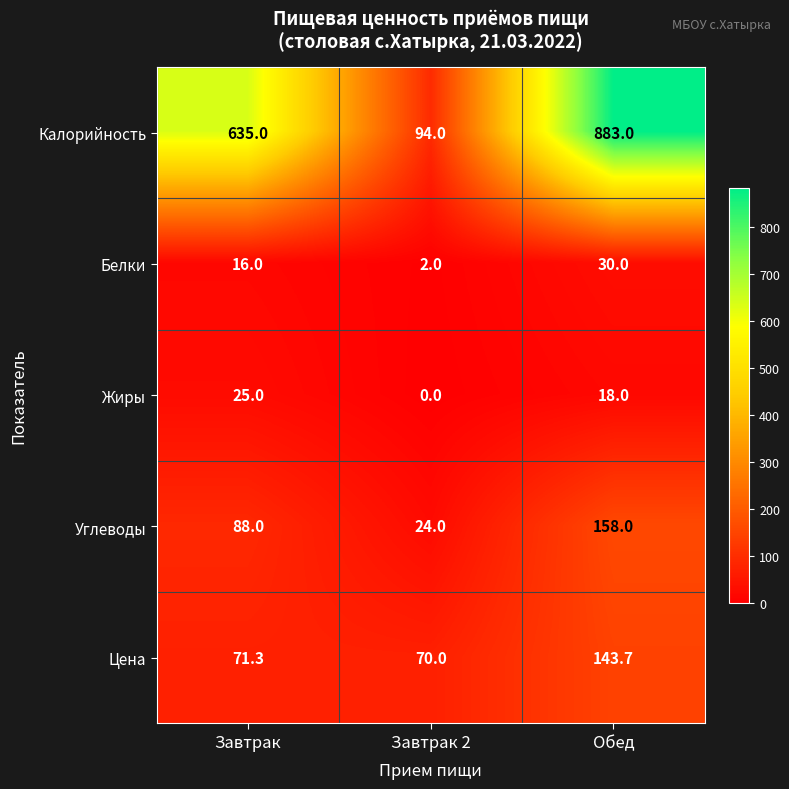

Rank the series at Обед from highest to lowest value.

Калорийность, Углеводы, Цена, Белки, Жиры